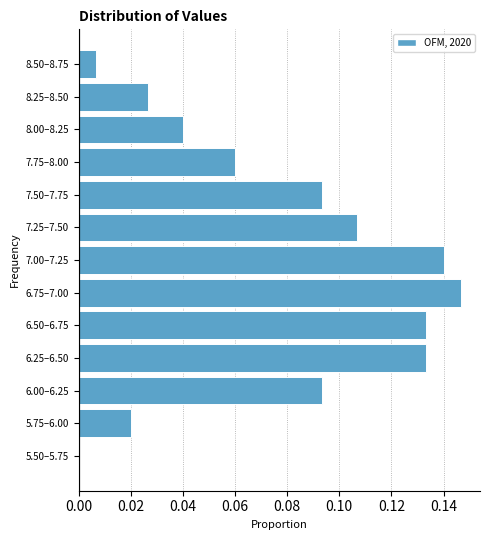

True or false: the data shows 0.0 at 8.50–8.75.

True